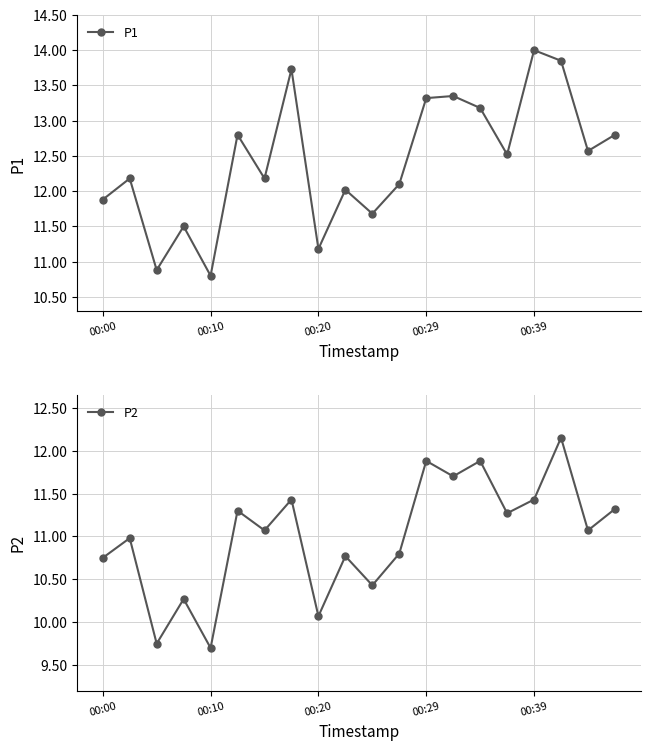

In P1, how many points are higher than both neighbors (excluding endpoints)?

7